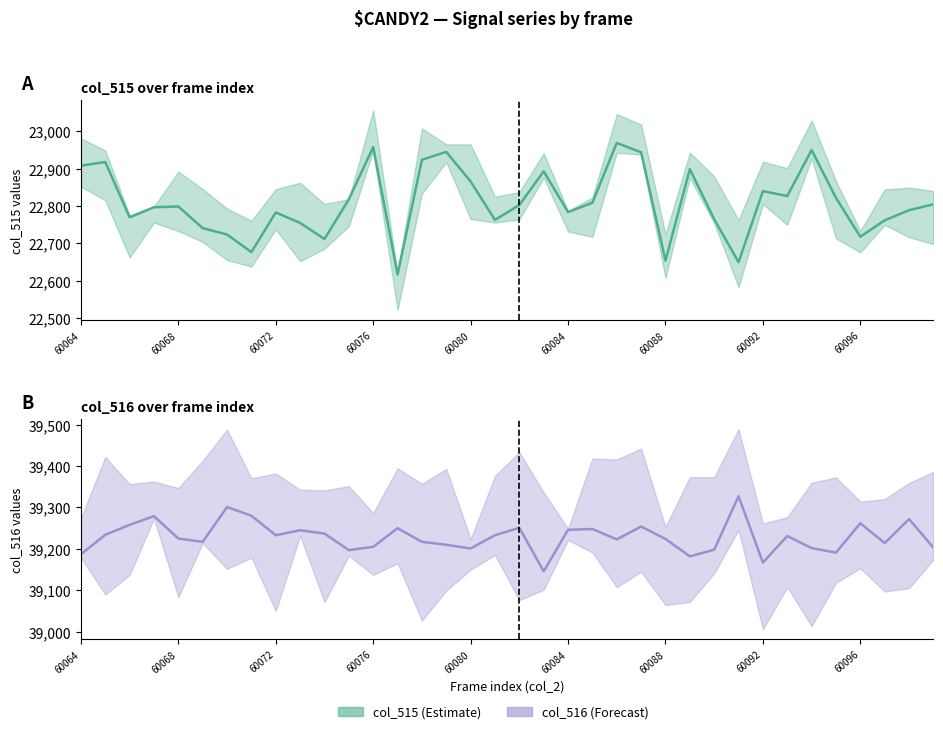

Reading left to right, transcribe all the data shown in this chart.

col_515: 22908	22918	22770	22797	22799	22741	22724	22677	22783	22755	22712	22818	22958	22617	22924	22945	22866	22763	22803	22893	22784	22809	22969	22944	22654	22899	22765	22650	22840	22827	22950	22822	22718	22762	22789	22805
col_516: 39187	39234	39258	39279	39225	39217	39301	39280	39233	39245	39237	39197	39205	39250	39217	39210	39201	39233	39251	39146	39246	39248	39223	39254	39224	39182	39198	39327	39167	39231	39202	39191	39262	39214	39272	39203